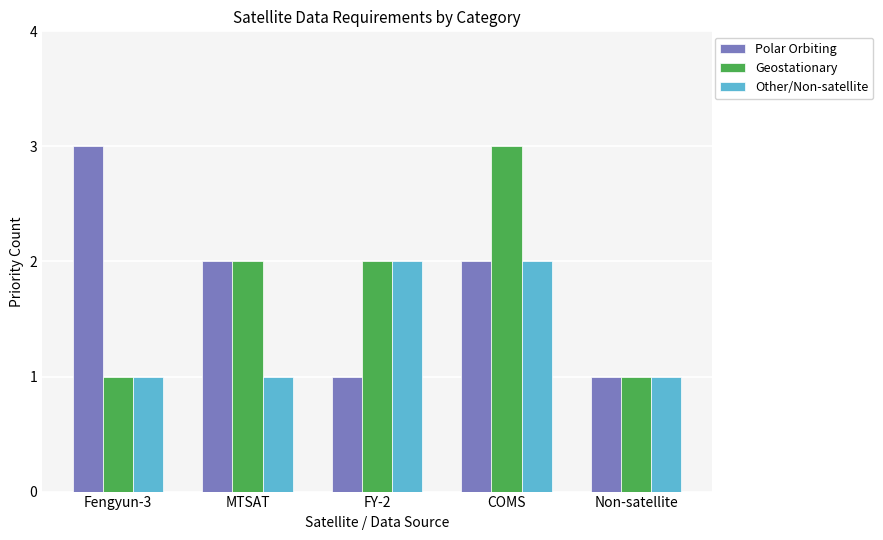

The value of Polar Orbiting at MTSAT is 3. True or false?

False